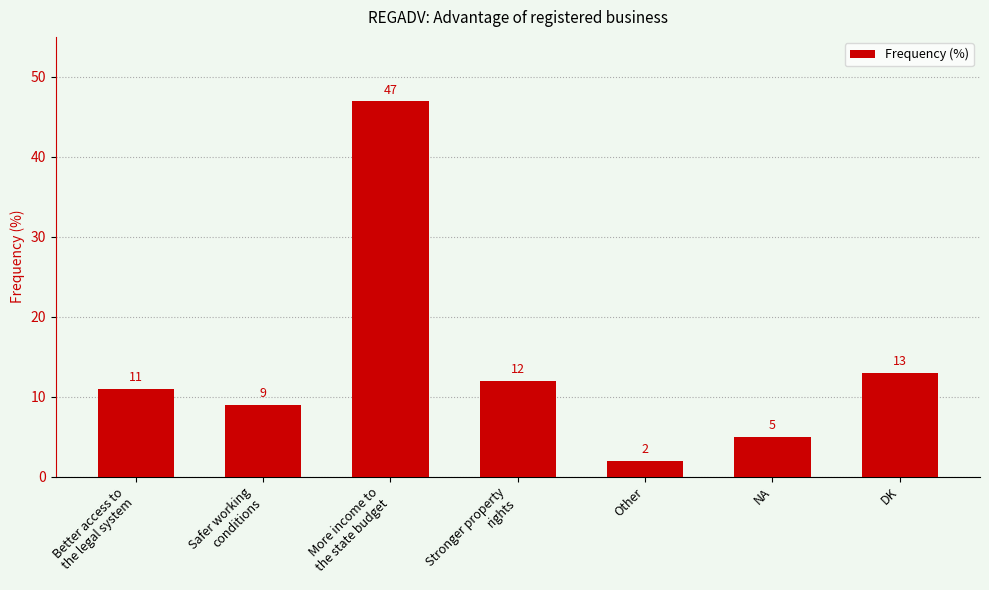

Reading left to right, extract all data points from this chart.

11	9	47	12	2	5	13